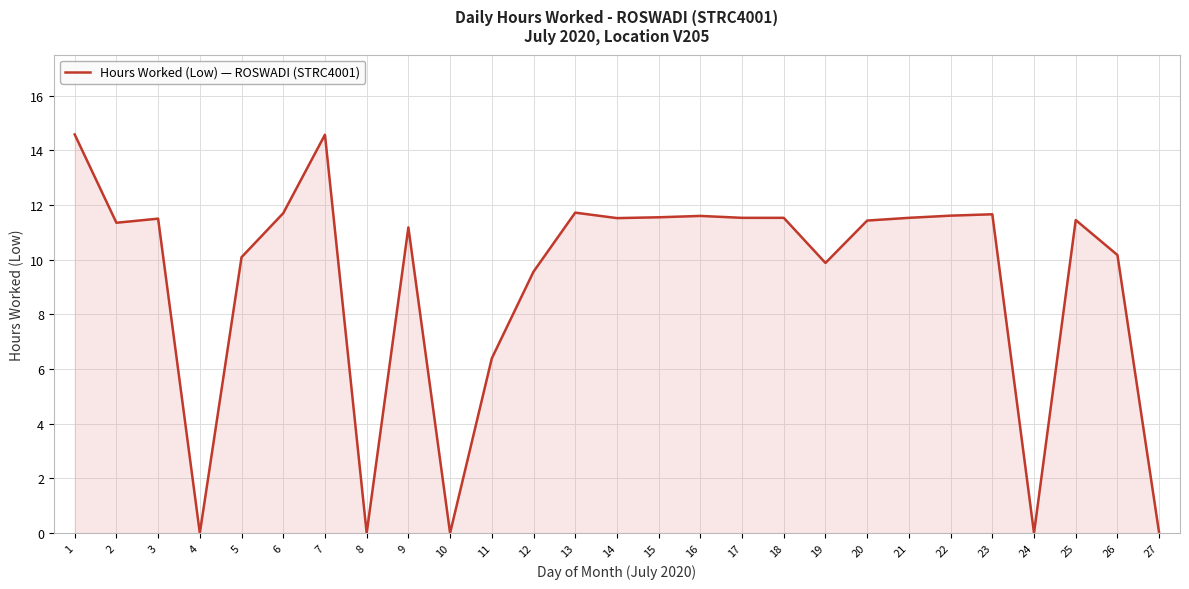

What is the difference between the values at 27 and 21?

11.5